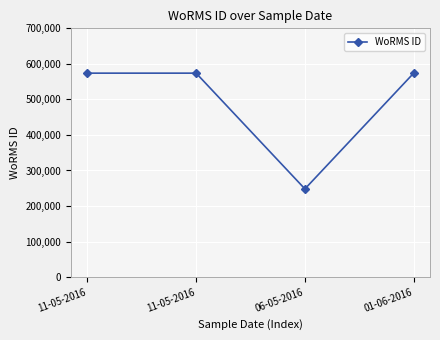

How many values are below 573884?

1